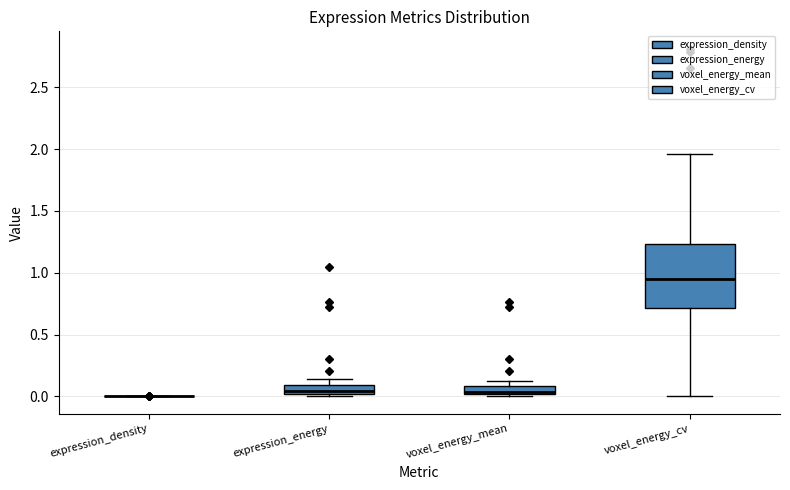

Where does the median line of the box for voxel_energy_cv sit on the y-axis? The values are not printed on the chart, so give them approximately, as read against the axis.

0.95